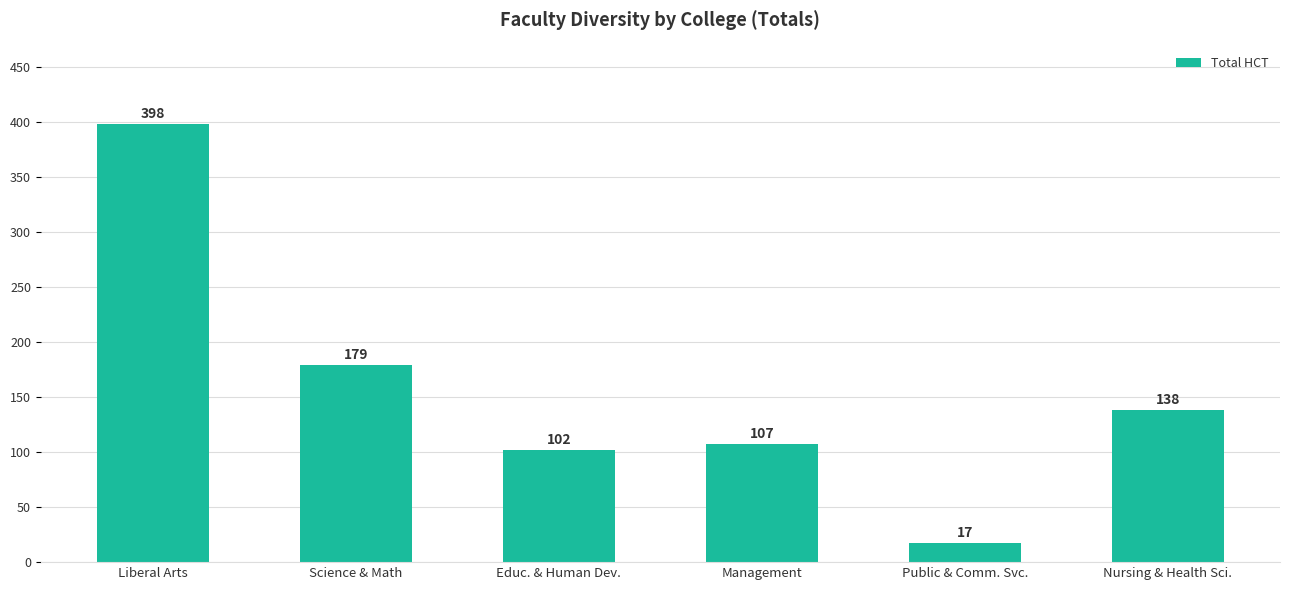

What is the average value?

157